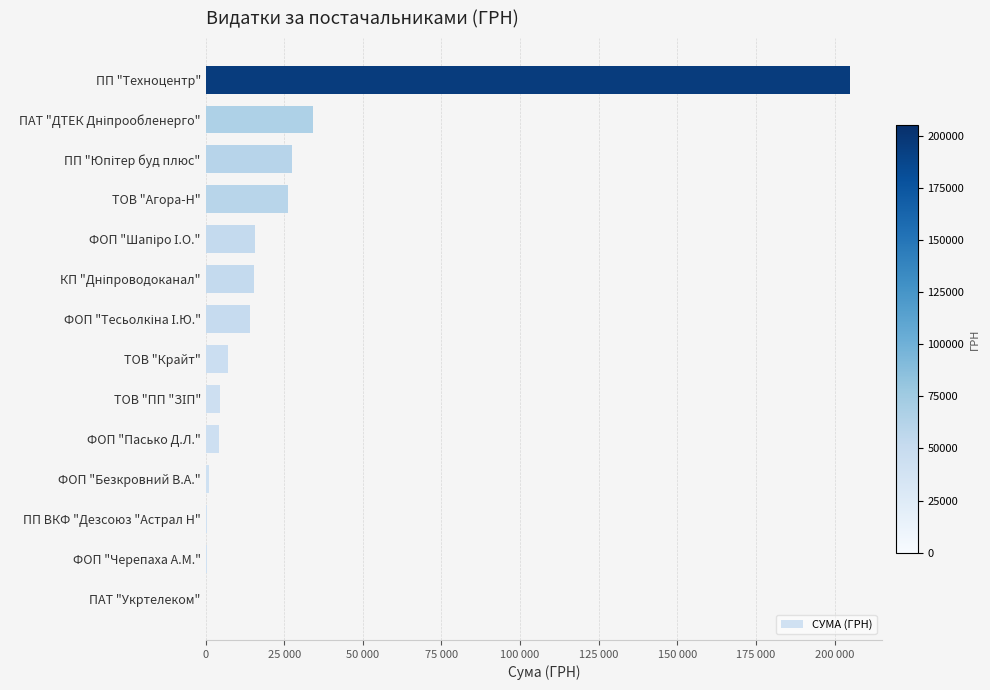

Does the chart contain stacked bars?

No